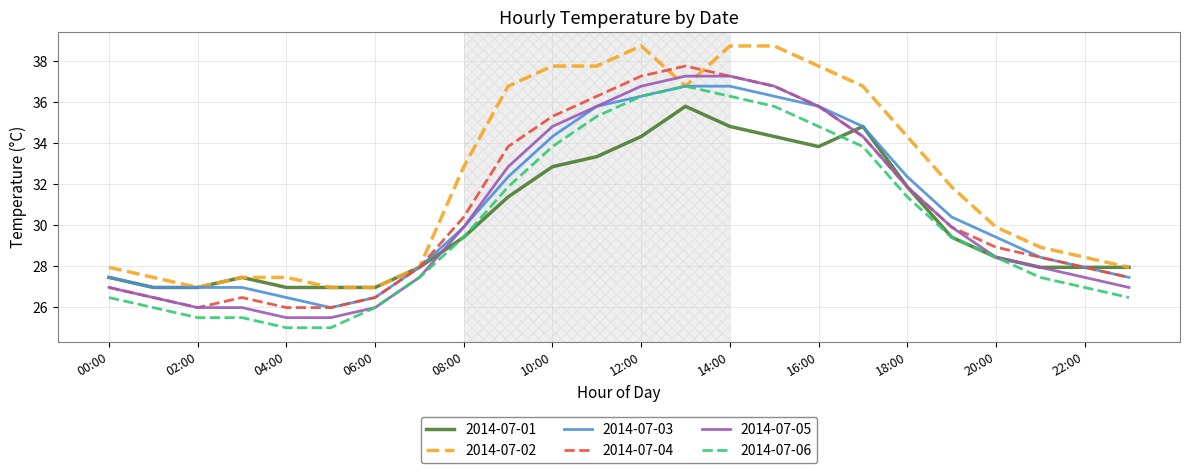

Which series has the largest total across all categories?

2014-07-02